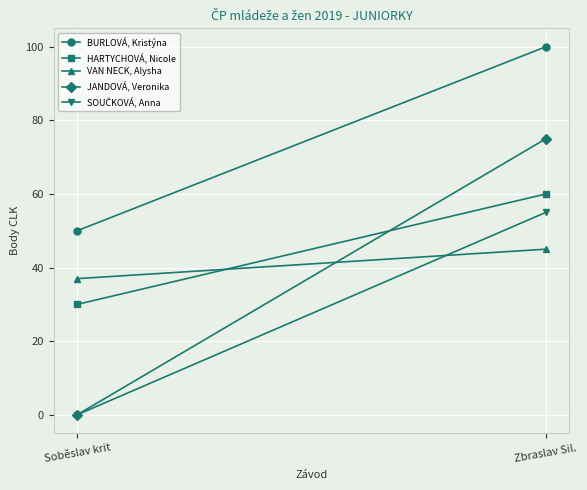

Which series has the largest total across all categories?

BURLOVÁ, Kristýna